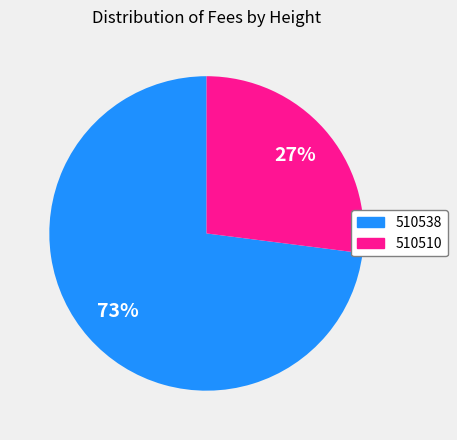

Between 510538 and 510510, which is larger?

510538